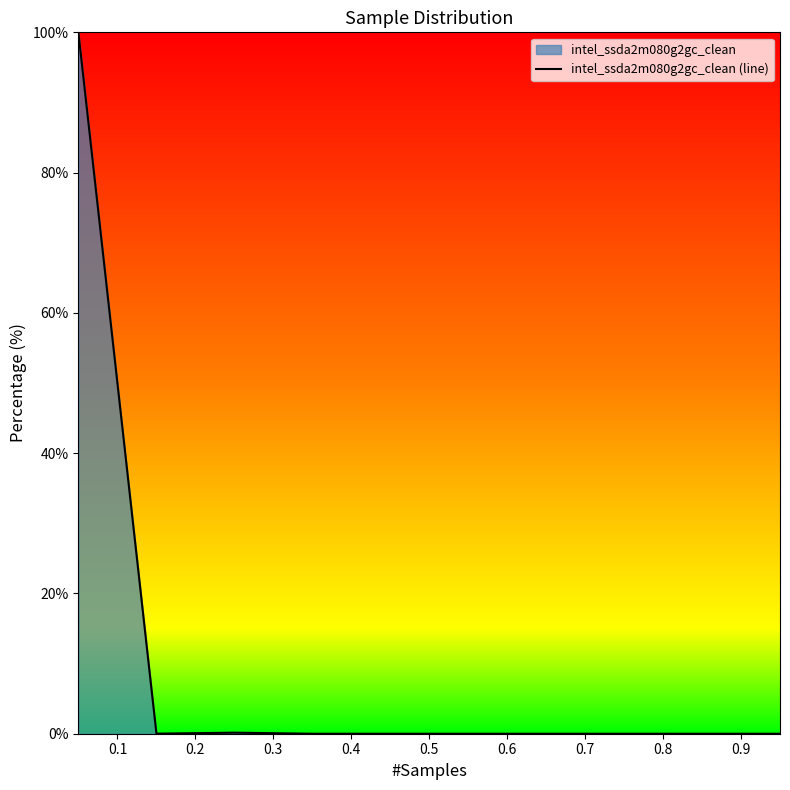

What is the value of the 1st point from the left?

99.8